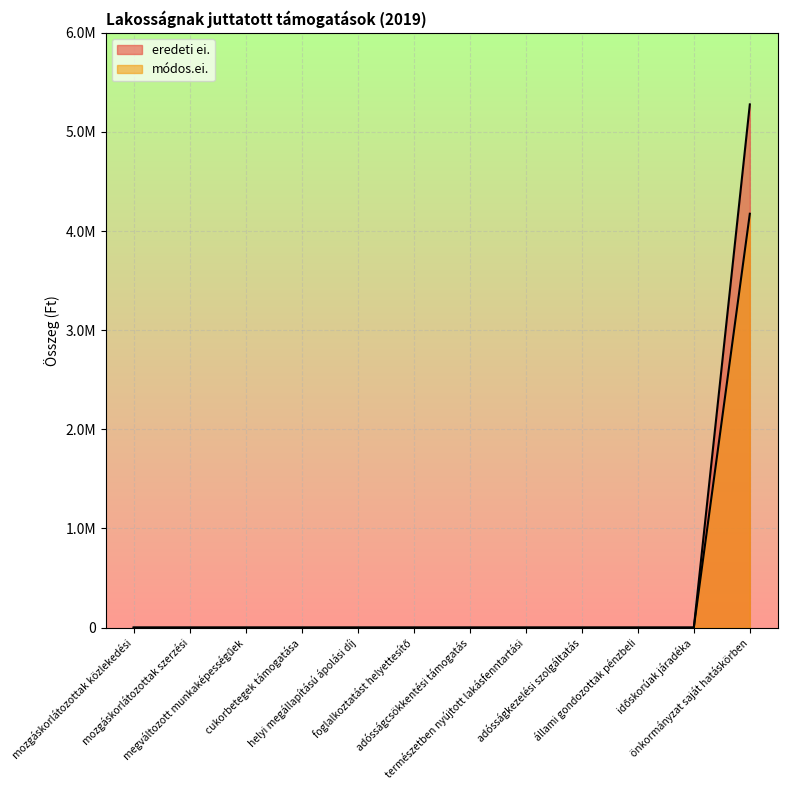

Does the chart display data point markers on the line(s)?

No